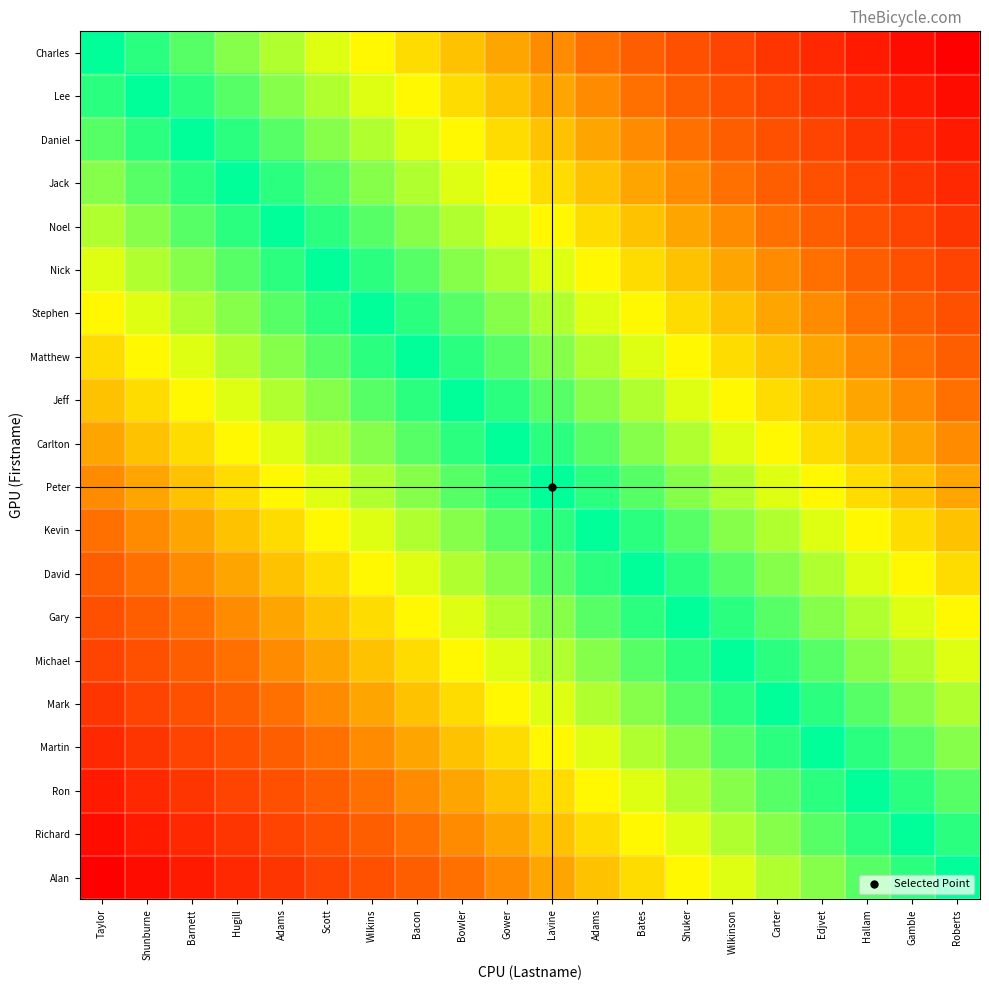

How many categories are shown in the chart?

20